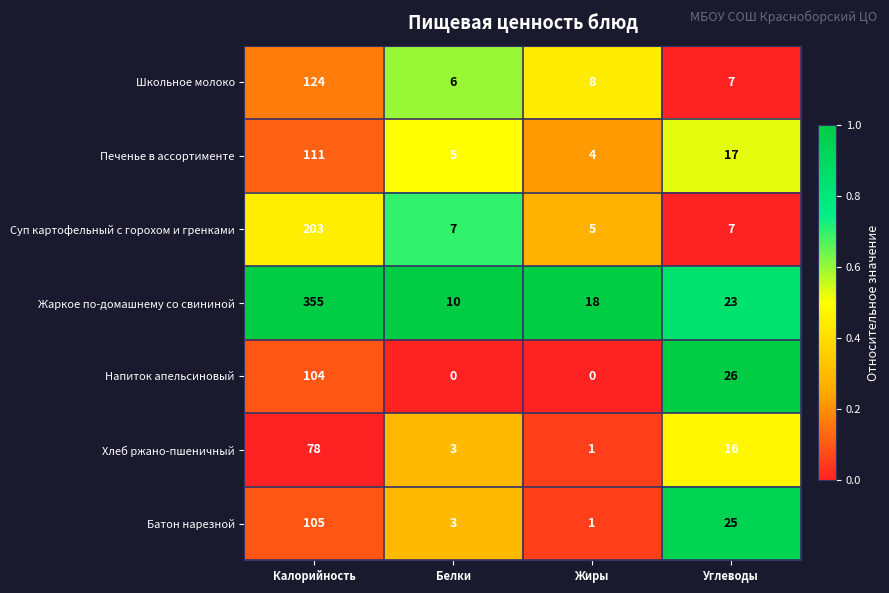

Is it true that Школьное молоко equals 3 at Белки?

False